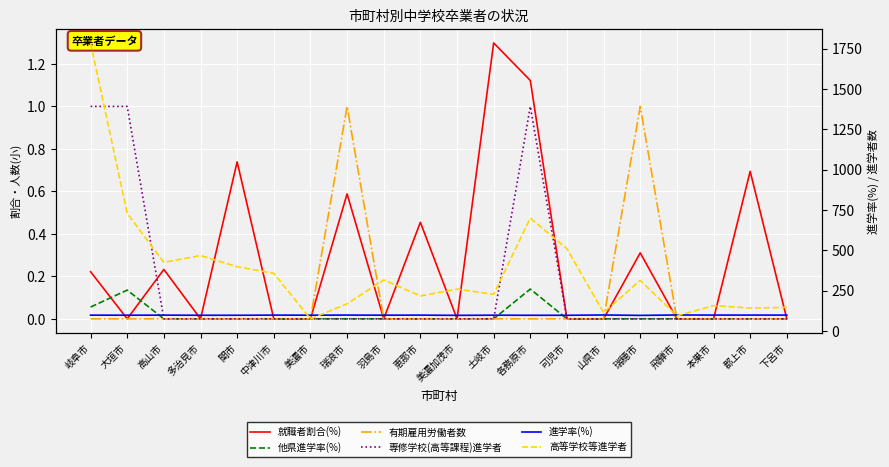

Where do 就職者割合(%) and 他県進学率(%) first cross each other?

岐阜市 and 大垣市